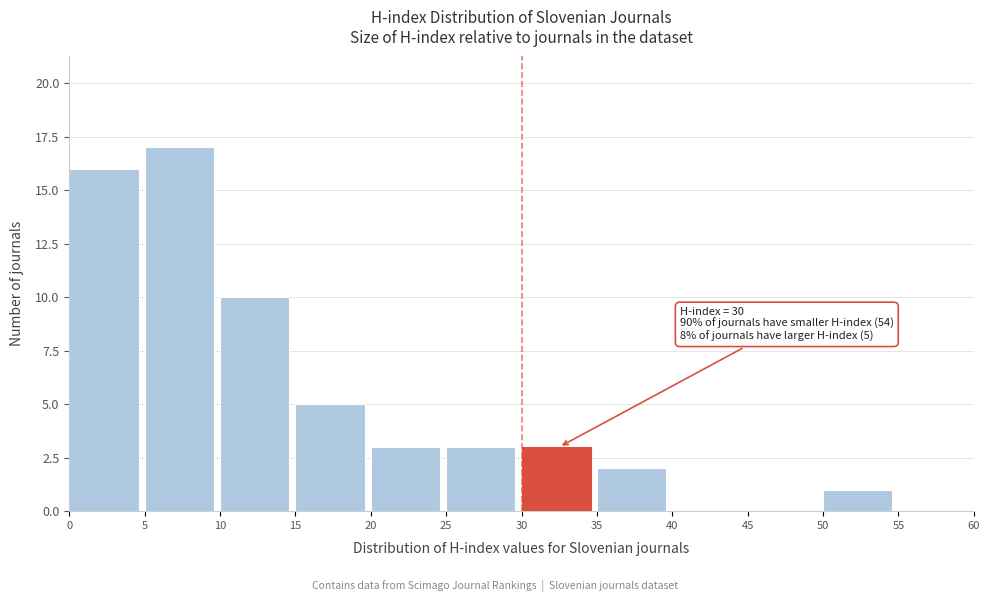

Over which range of the x-axis is the bar tallest?

5 to 10